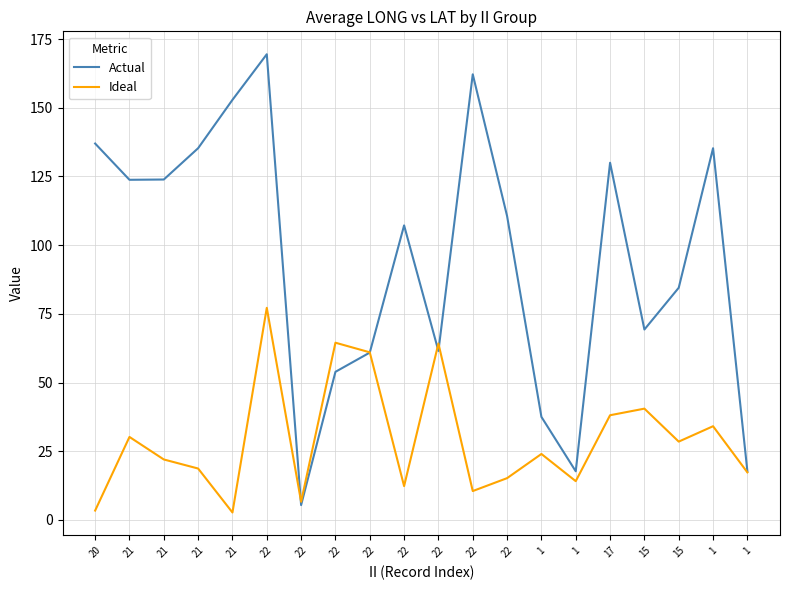

At which label does Actual first exceed 110?

20